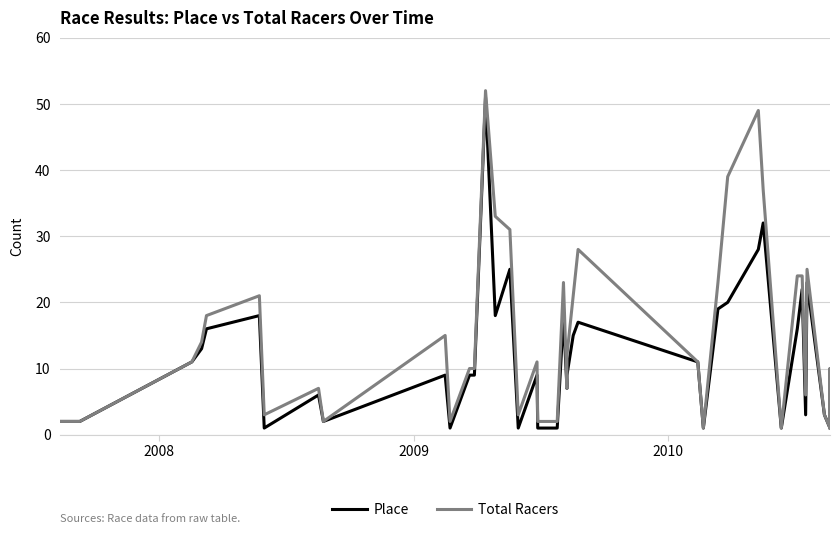

True or false: Total Racers and Place intersect in this chart.

False